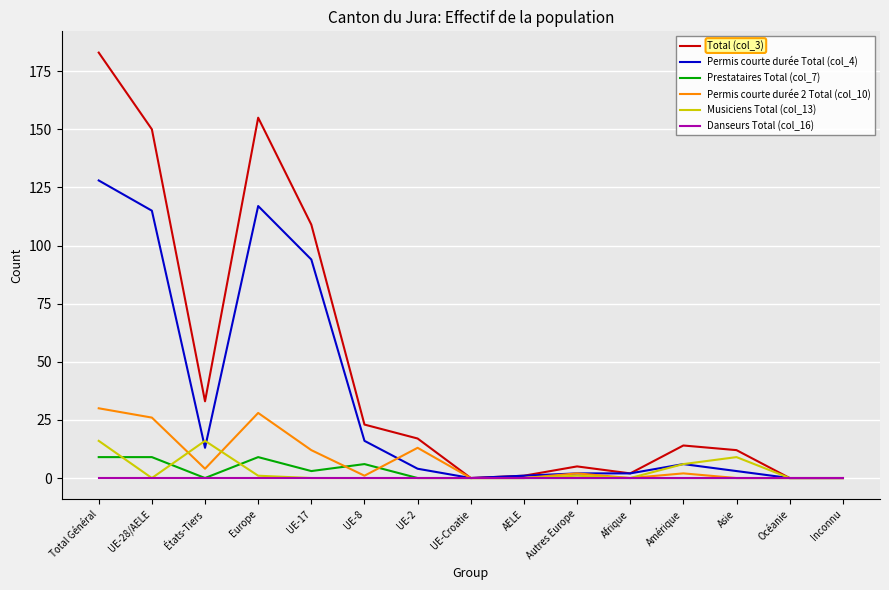

At which category is the sum across all series the highest?

Total Général